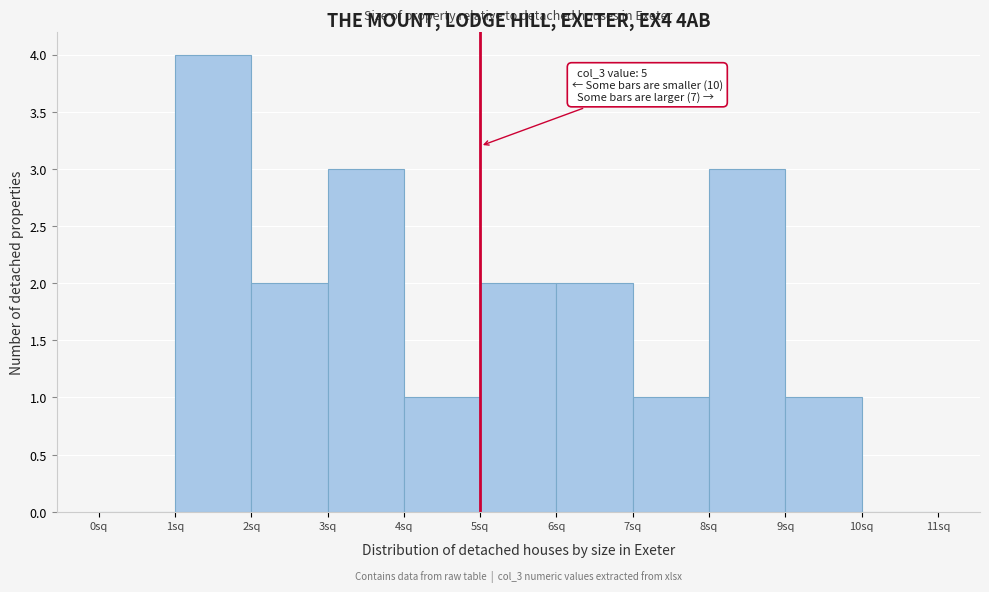

Which range on the x-axis has the tallest bar?

1 to 2